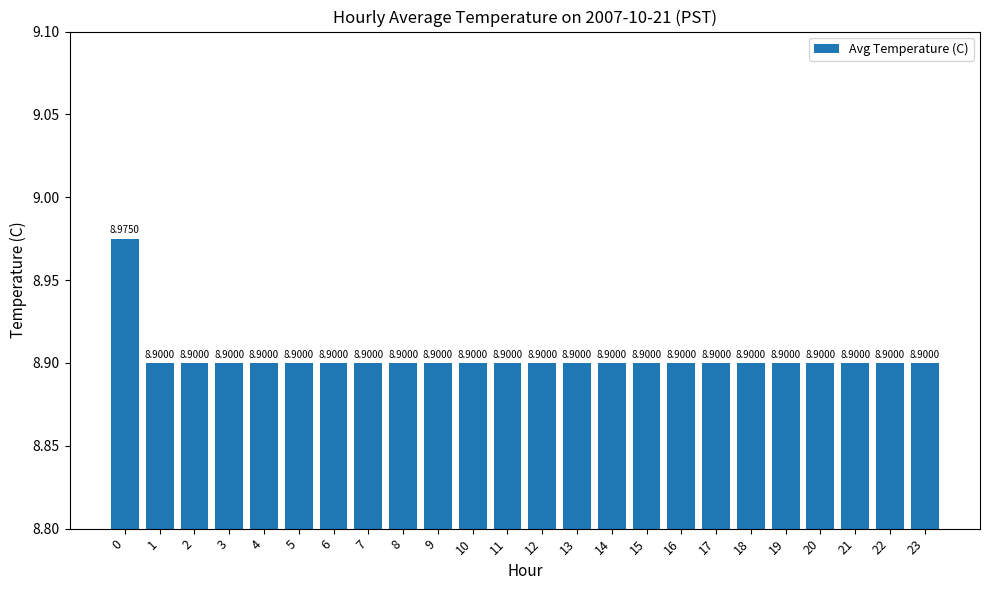

Approximately how many times larger is the value at 4 compared to 3?

1.0